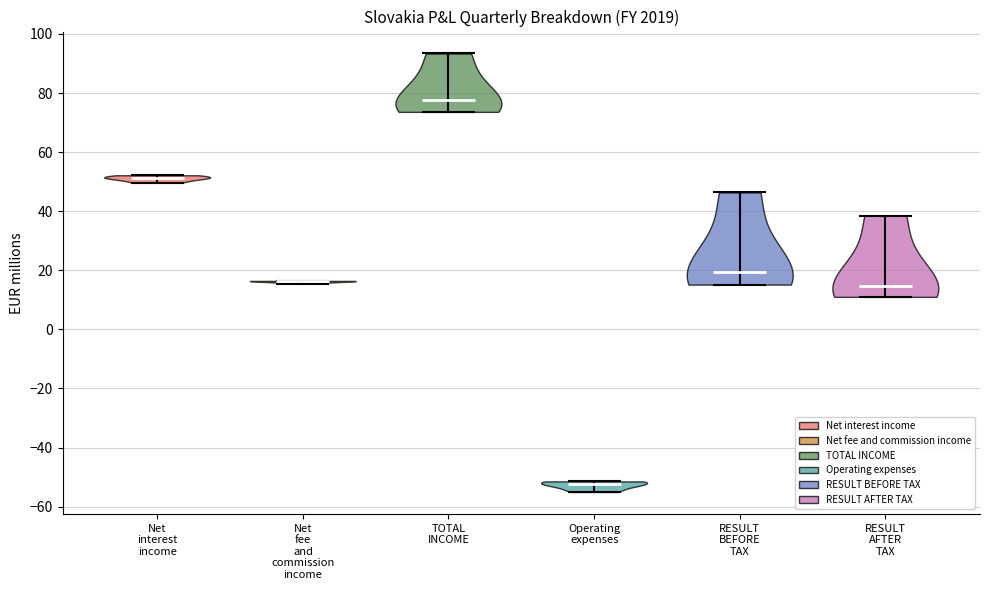

Which violin has the lowest median line?

Operating expenses